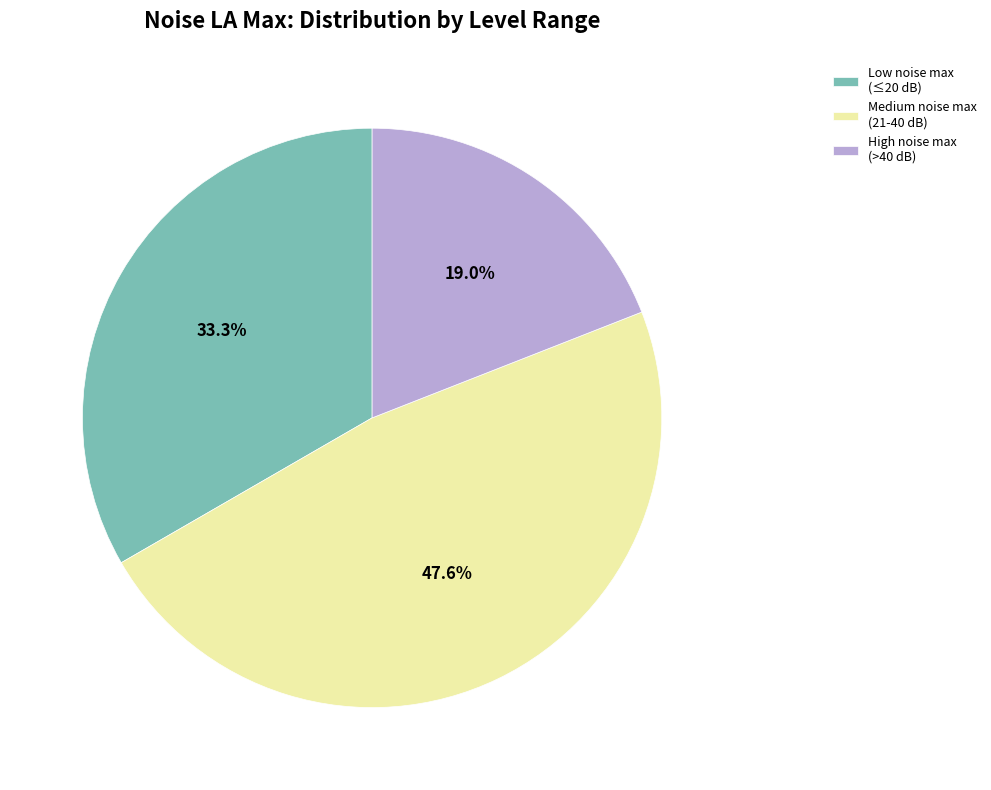

Which has a higher value, Low noise max (≤20 dB) or High noise max (>40 dB)?

Low noise max (≤20 dB)